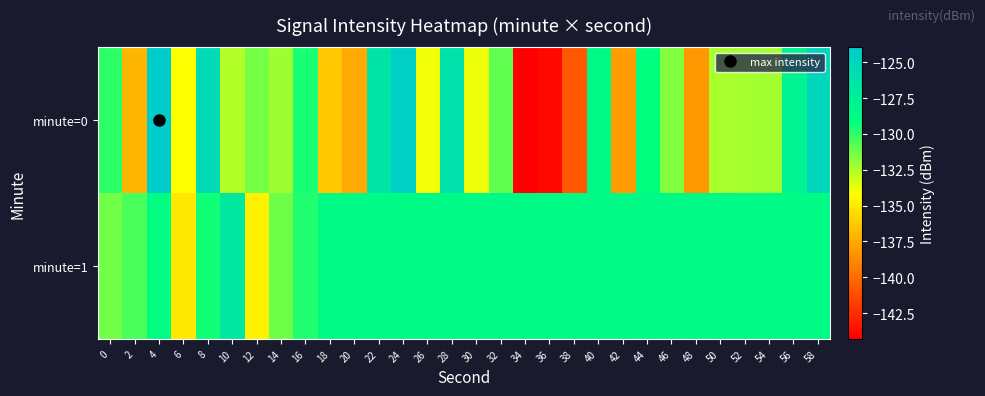

Reading right to left, extract all data points from this chart.

minute=0: 58=-125.1	56=-127.8	54=-132.3	52=-132.3	50=-132.4	48=-138.2	46=-131.6	44=-129.1	42=-138.1	40=-128.6	38=-140.7	36=-144.0	34=-144.3	32=-131.0	30=-133.8	28=-126.2	26=-133.8	24=-124.4	22=-126.4	20=-137.5	18=-136.3	16=-129.6	14=-132.2	12=-131.4	10=-132.6	8=-125.5	6=-134.1	4=-124.0	2=-137.0	0=-130.0
minute=1: 58=-128.6	56=-128.6	54=-128.6	52=-128.6	50=-128.6	48=-128.6	46=-128.6	44=-128.6	42=-128.6	40=-128.6	38=-128.6	36=-128.6	34=-128.6	32=-128.6	30=-128.6	28=-128.6	26=-128.6	24=-128.6	22=-128.6	20=-128.6	18=-128.6	16=-129.7	14=-131.3	12=-134.6	10=-126.8	8=-129.4	6=-135.0	4=-128.9	2=-130.6	0=-131.3